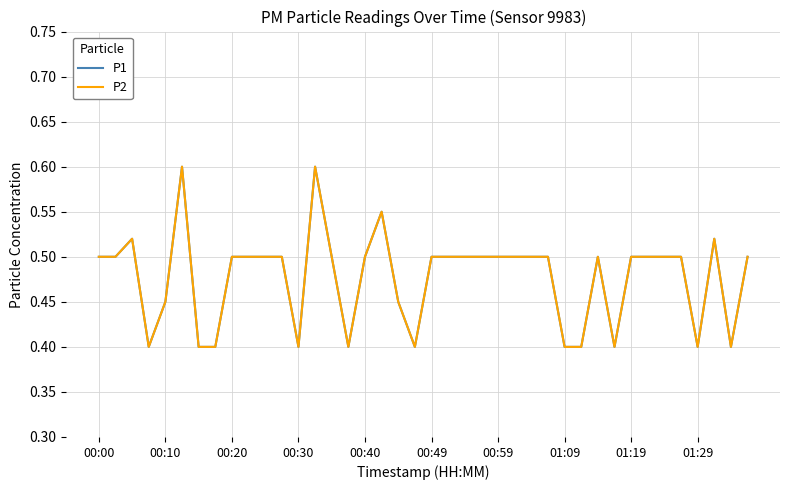

Is this an area chart (filled region under the line)?

No